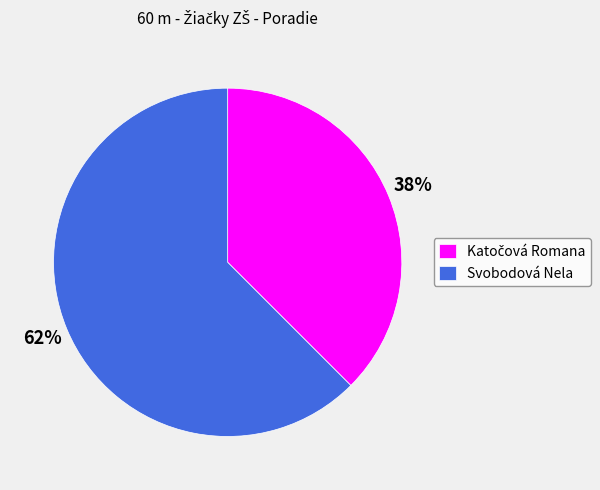

Count the number of slices in the pie.

2